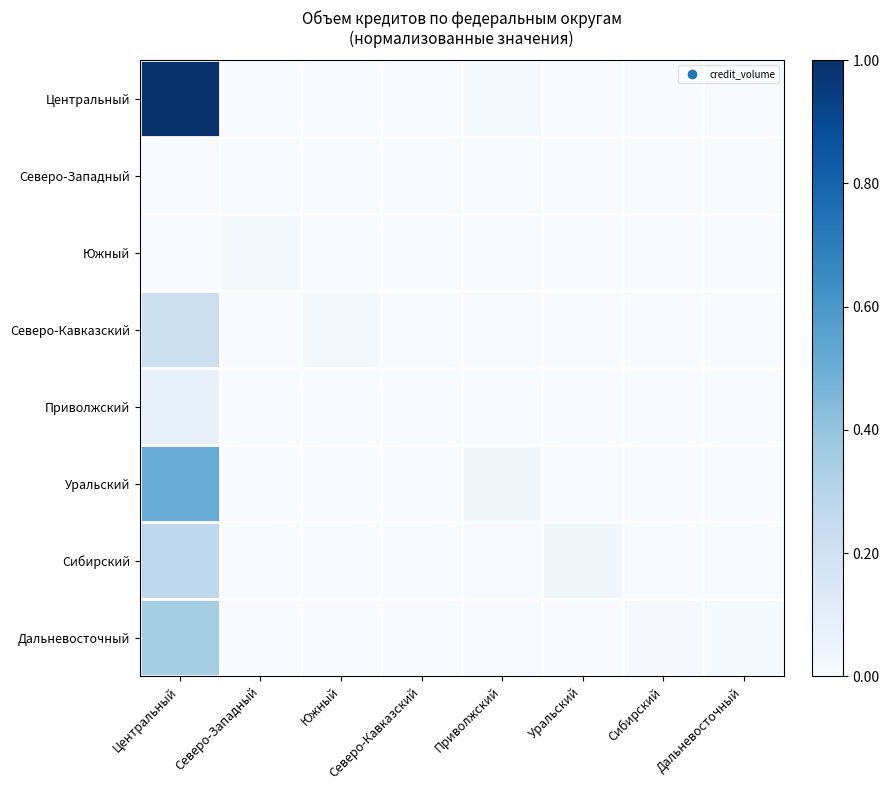

Reading right to left, what are all the values shown in this chart?

Центральный: Дальневосточный=0.0	Сибирский=0.0	Уральский=0.0	Приволжский=0.0	Северо-Кавказский=0.0	Южный=0.0	Северо-Западный=0.0	Центральный=1.0
Северо-Западный: Дальневосточный=0.0	Сибирский=0.0	Уральский=0.0	Приволжский=0.0	Северо-Кавказский=0.0	Южный=0.0	Северо-Западный=0.0	Центральный=0.0
Южный: Дальневосточный=0.0	Сибирский=0.0	Уральский=0.0	Приволжский=0.0	Северо-Кавказский=0.0	Южный=0.0	Северо-Западный=0.0	Центральный=0.0
Северо-Кавказский: Дальневосточный=0.0	Сибирский=0.0	Уральский=0.0	Приволжский=0.0	Северо-Кавказский=0.0	Южный=0.0	Северо-Западный=0.0	Центральный=0.2
Приволжский: Дальневосточный=0.0	Сибирский=0.0	Уральский=0.0	Приволжский=0.0	Северо-Кавказский=0.0	Южный=0.0	Северо-Западный=0.0	Центральный=0.1
Уральский: Дальневосточный=0.0	Сибирский=0.0	Уральский=0.0	Приволжский=0.0	Северо-Кавказский=0.0	Южный=0.0	Северо-Западный=0.0	Центральный=0.5
Сибирский: Дальневосточный=0.0	Сибирский=0.0	Уральский=0.0	Приволжский=0.0	Северо-Кавказский=0.0	Южный=0.0	Северо-Западный=0.0	Центральный=0.3
Дальневосточный: Дальневосточный=0.0	Сибирский=0.0	Уральский=0.0	Приволжский=0.0	Северо-Кавказский=0.0	Южный=0.0	Северо-Западный=0.0	Центральный=0.4